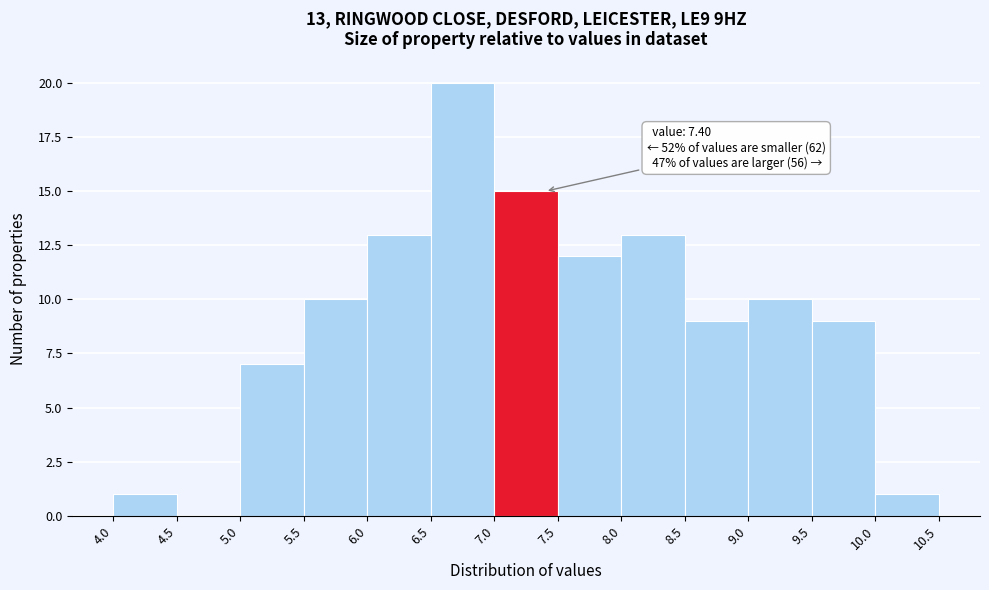

Over which range of the x-axis is the bar tallest?

6.5 to 7.0